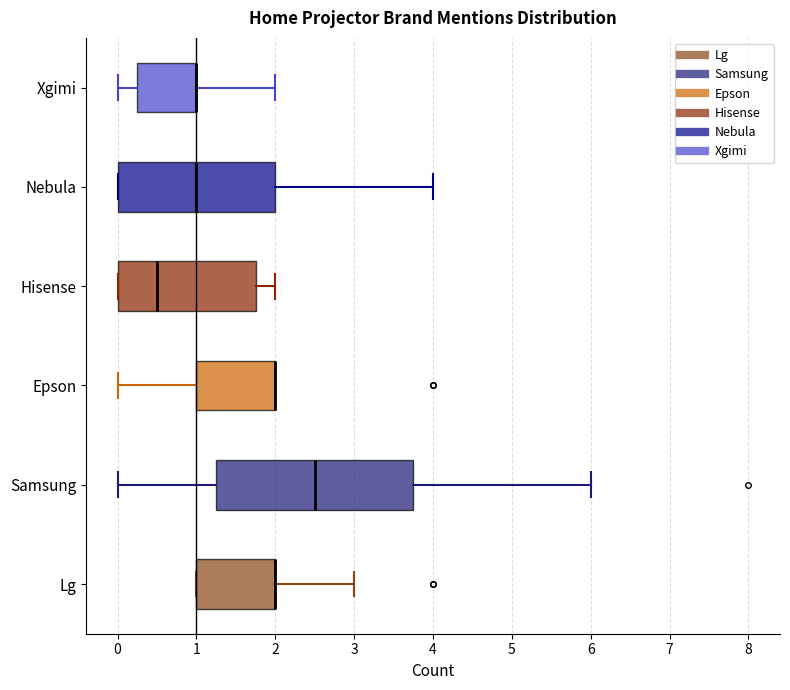

Comparing the boxes themselves (not the whiskers), which one is the widest?

Samsung